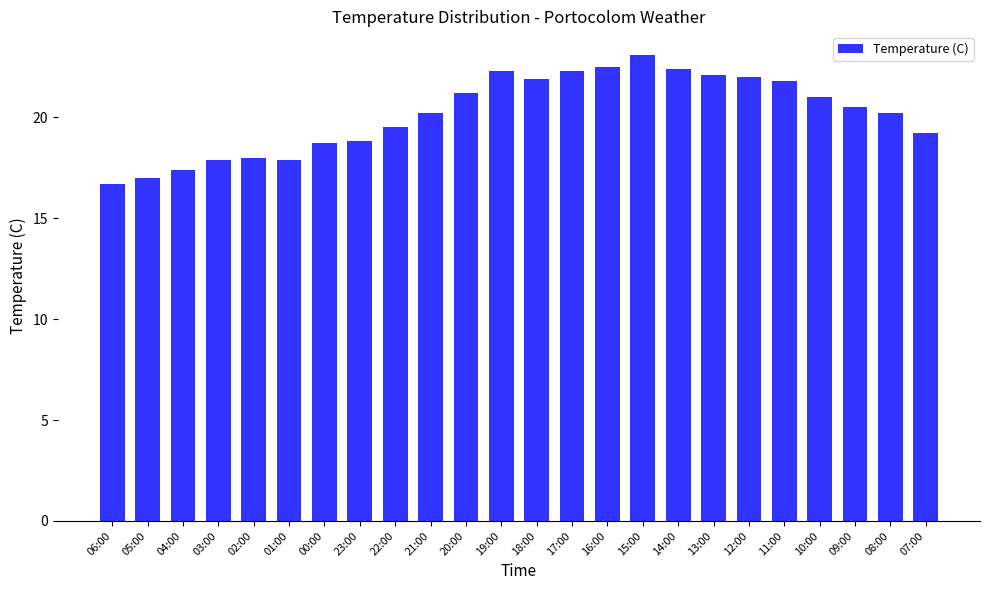

What is the value of the 13th bar from the left?

21.9